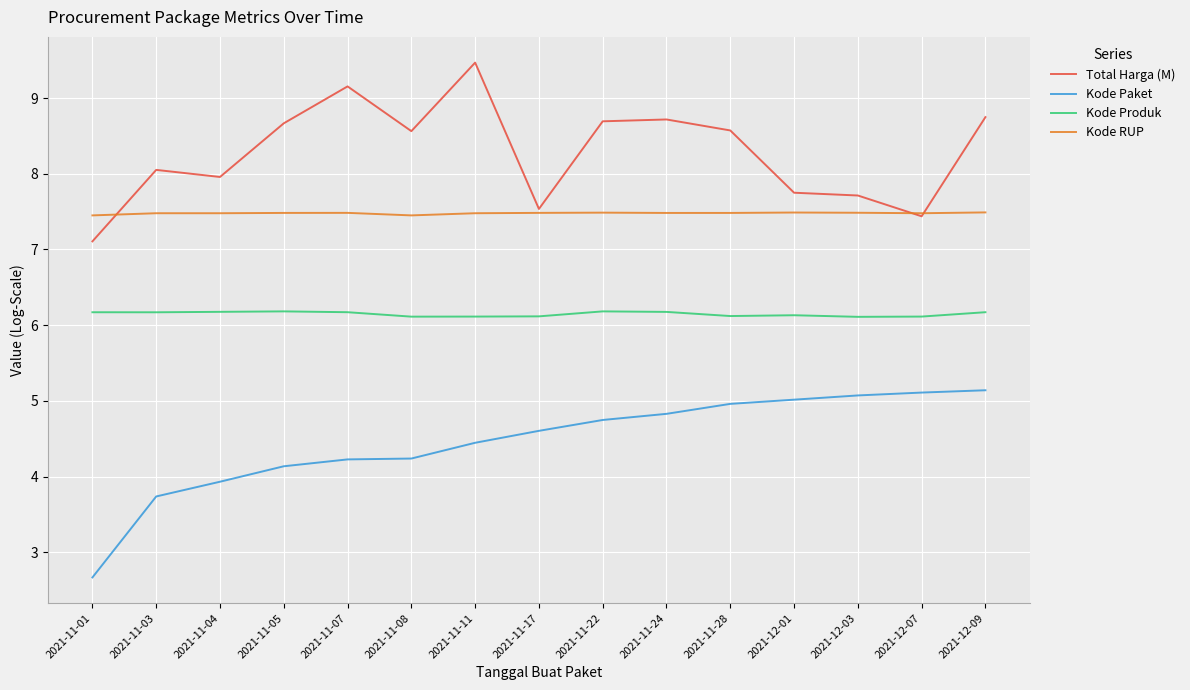

What is the maximum value shown in the chart?

9.5